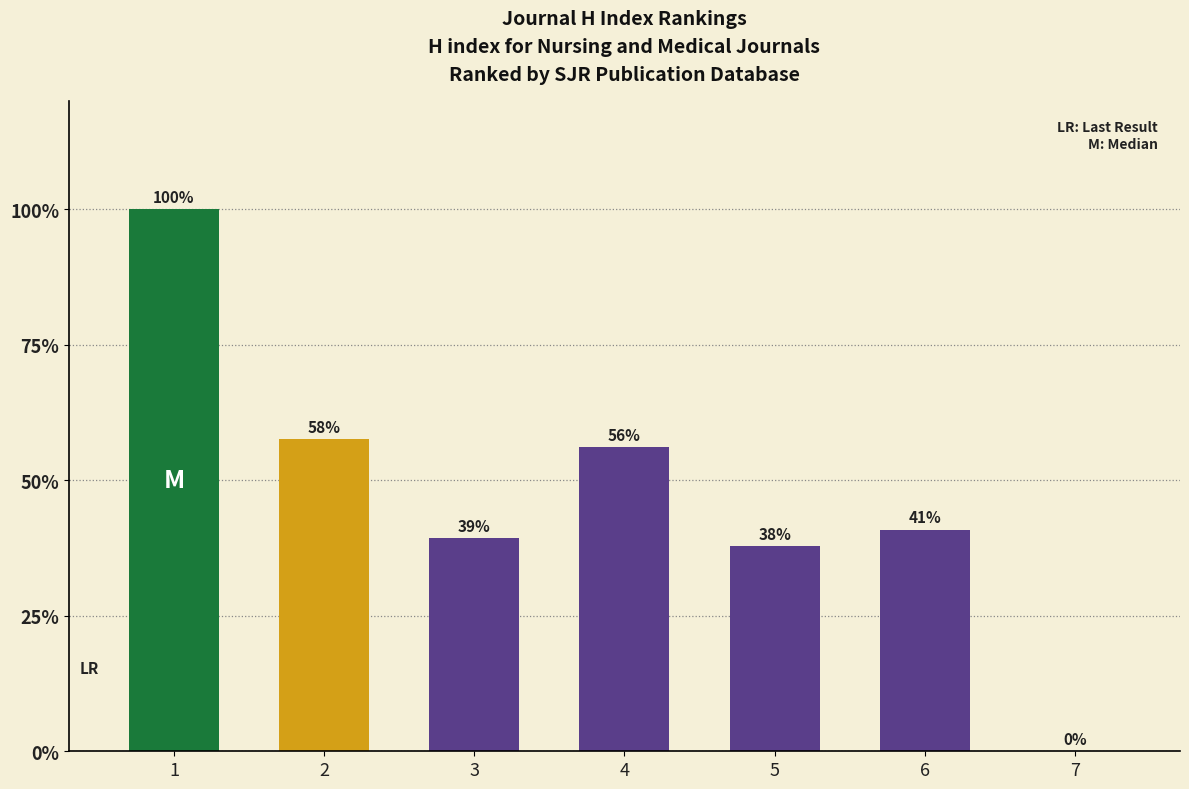

Is it true that the value at 7 is 0?

True